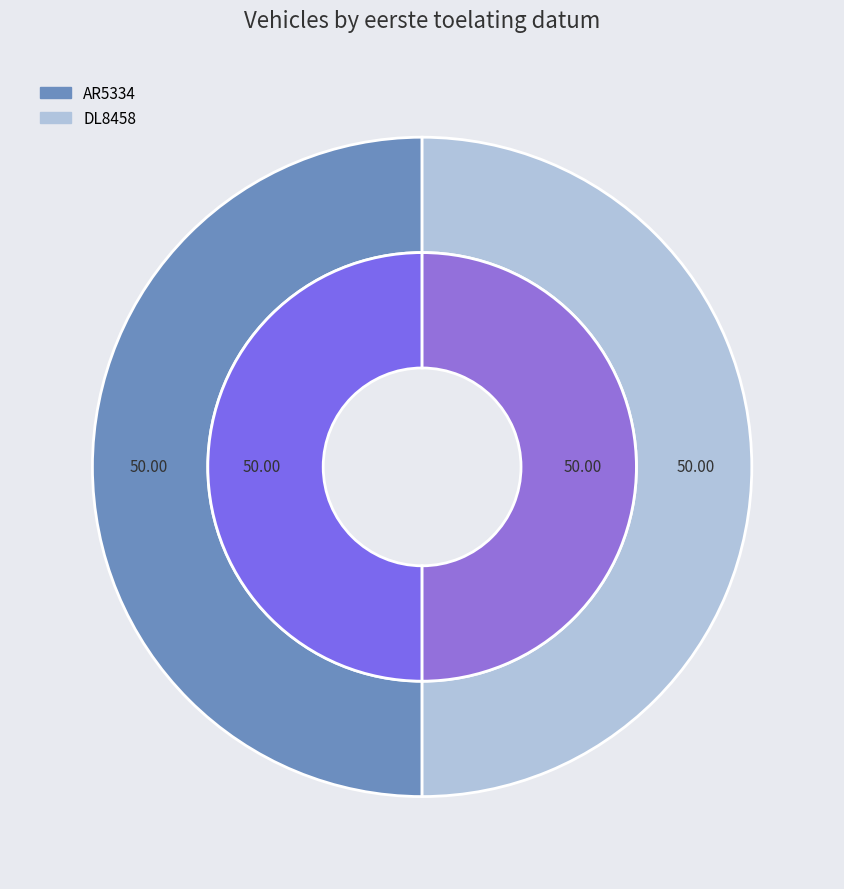

True or false: DL8458 accounts for 60% of the total.

False